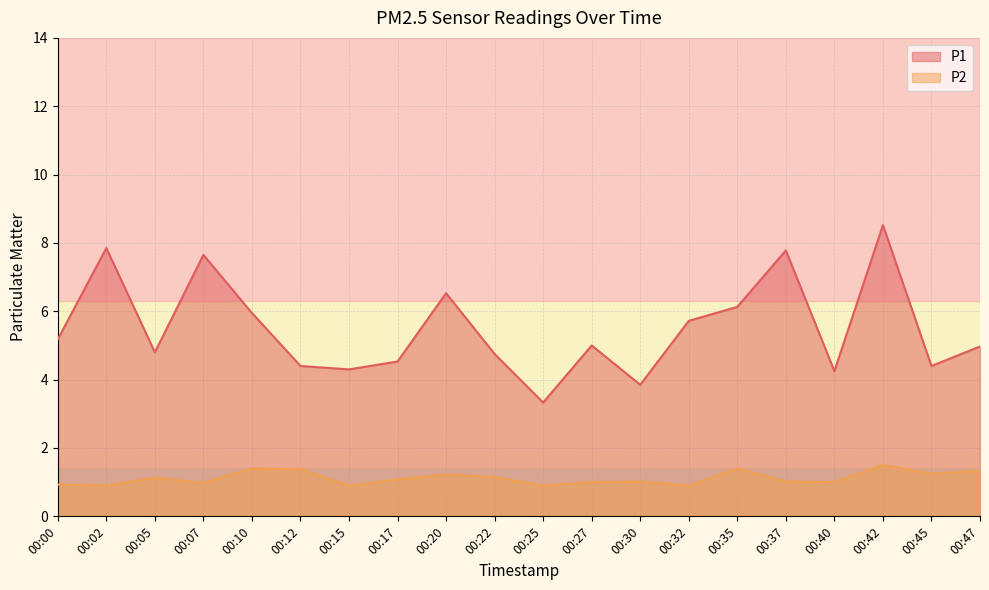

At which category does the chart reach its peak across all series?

00:42